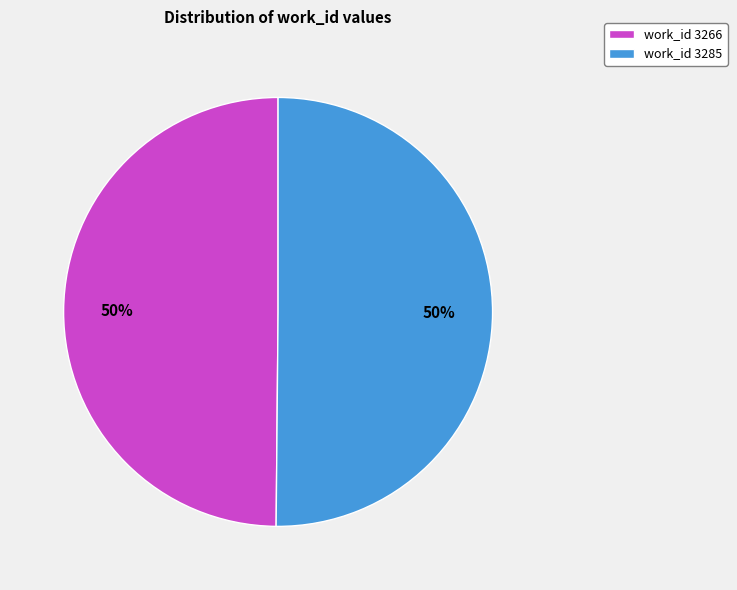

To the nearest percent, what percentage of the pie is work_id 3266?

50%